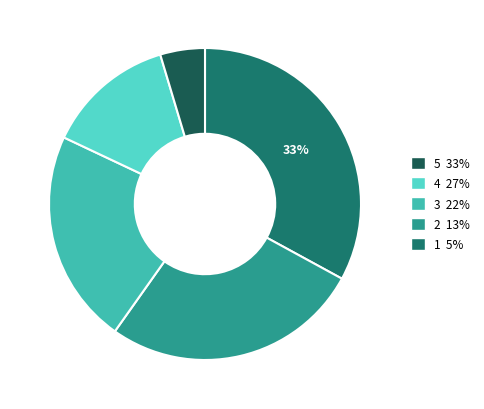

How many slices are in this pie chart?

5